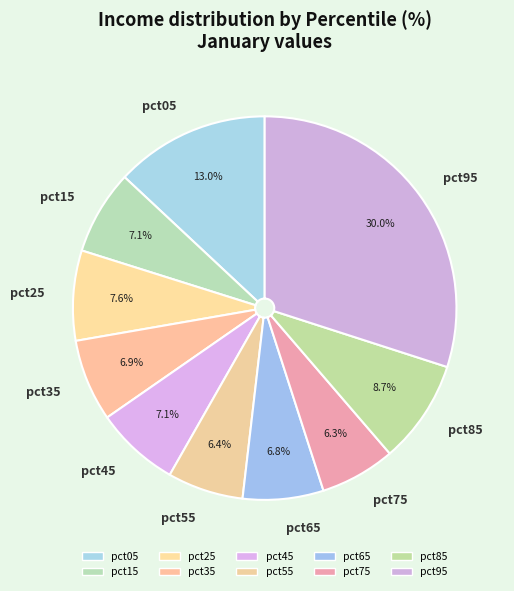

How many segments does this pie chart have?

10